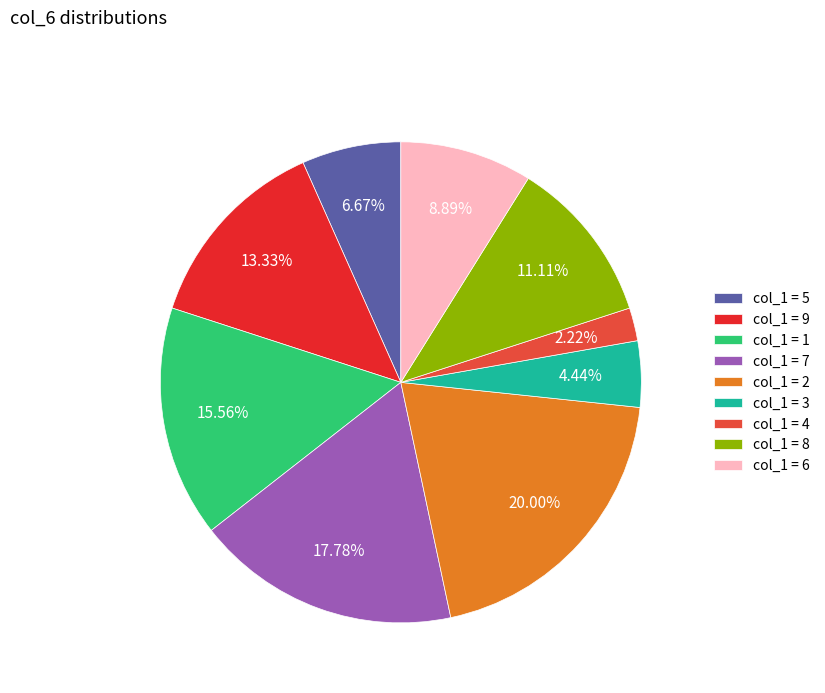

How many segments does this pie chart have?

9